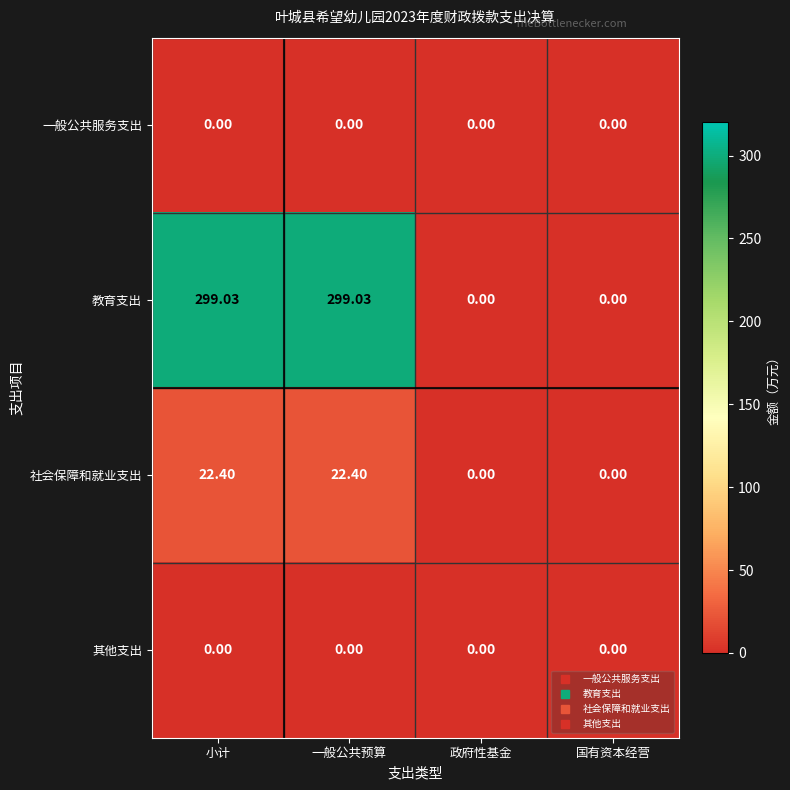

Which series has the largest total across all categories?

教育支出